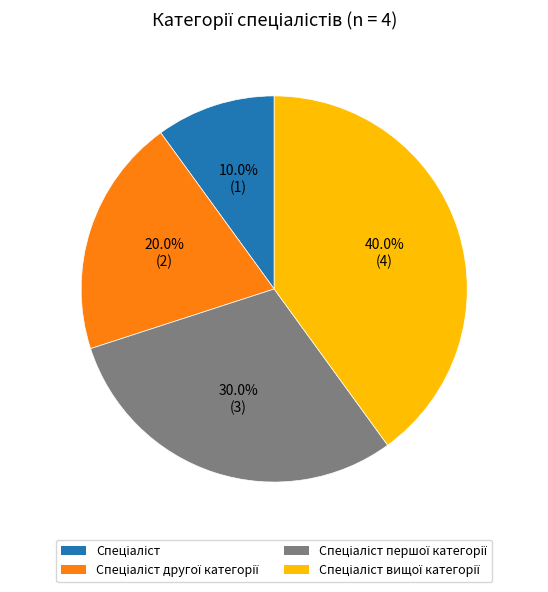

Does any single category account for the majority?

No